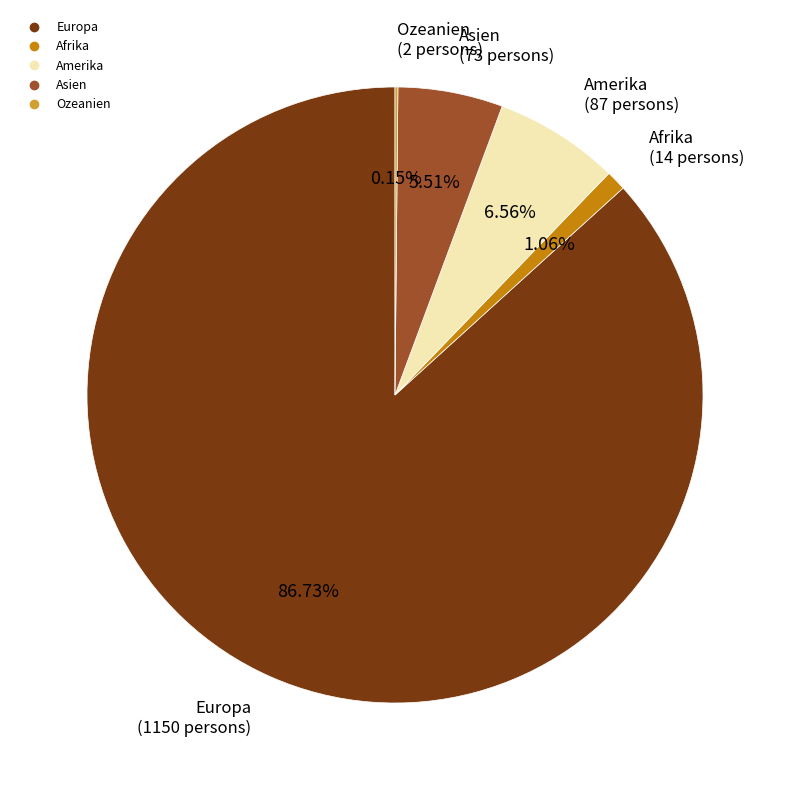

Between Asien and Amerika, which is larger?

Amerika